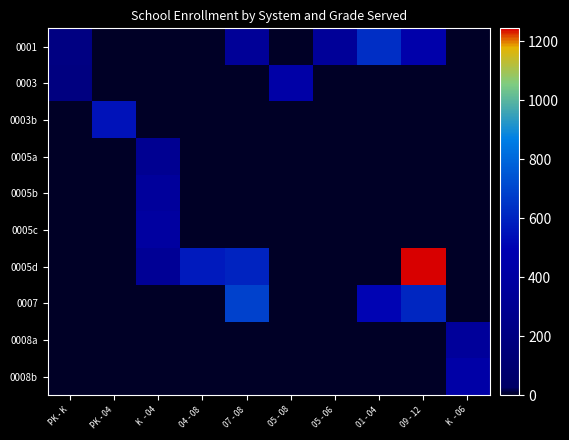

Rank the series by their maximum value, from highest to lowest.

0005d, 0007, 0001, 0003b, 0003, 0008b, 0005c, 0005b, 0008a, 0005a